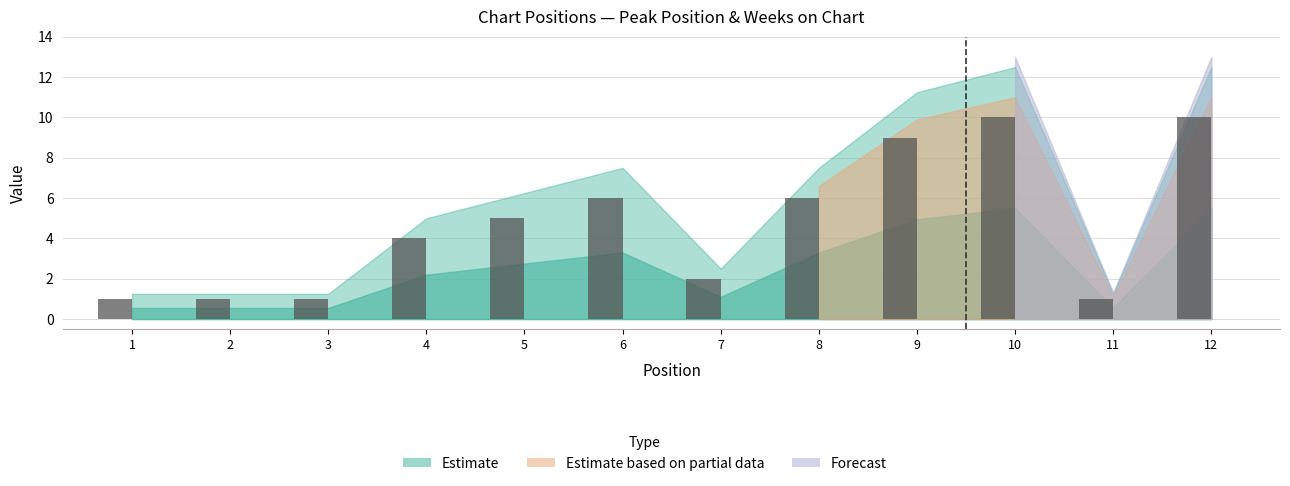

Which has a higher value, 3 or 12?

12